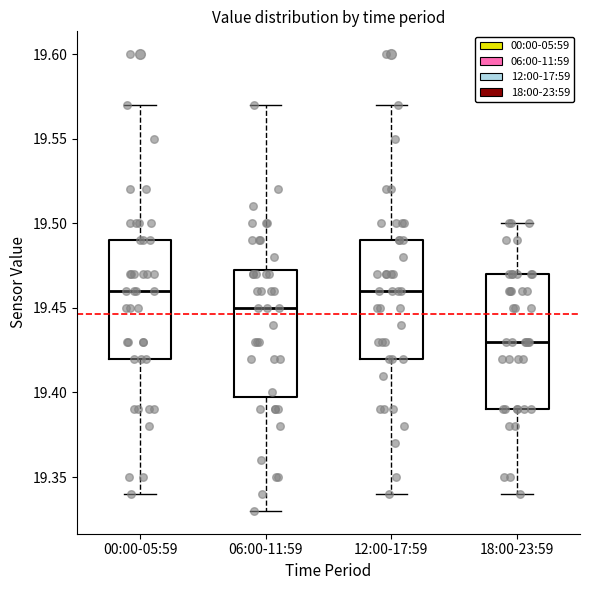

Which box's median line is the lowest?

18:00-23:59